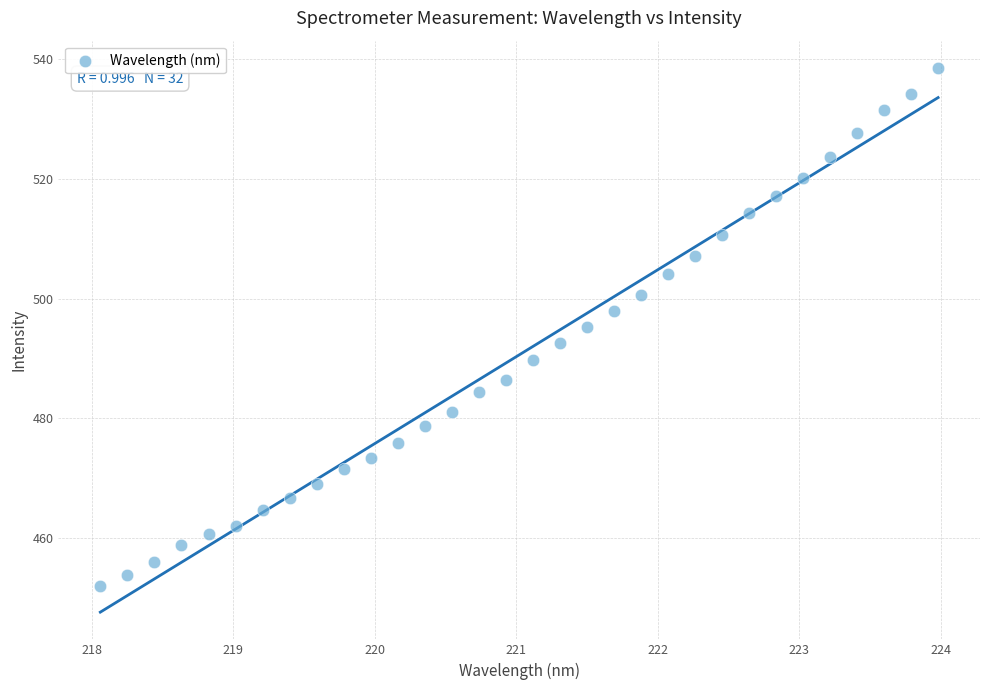

What is the range of Y values (max minus min)?

86.7